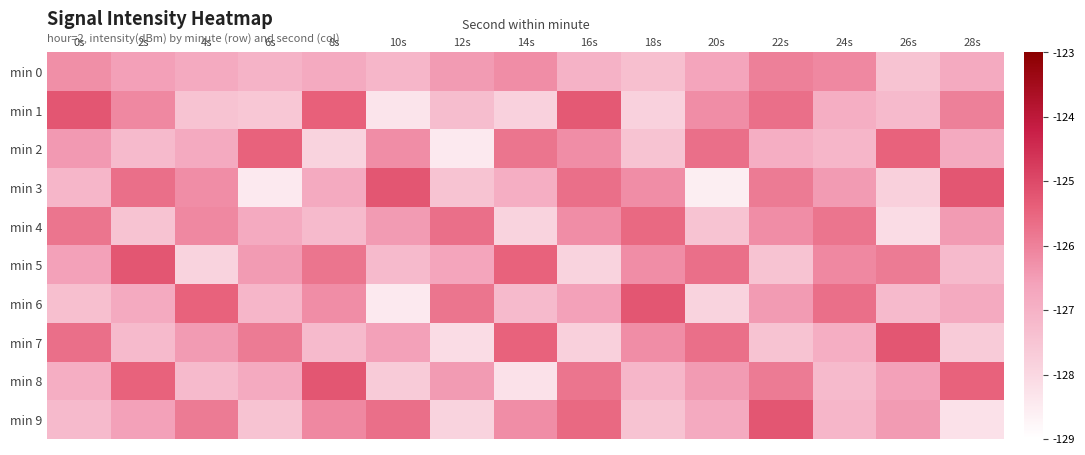

At 24s, list the series in order from smallest to largest.

min 8, min 2, min 9, min 1, min 7, min 3, min 0, min 5, min 4, min 6